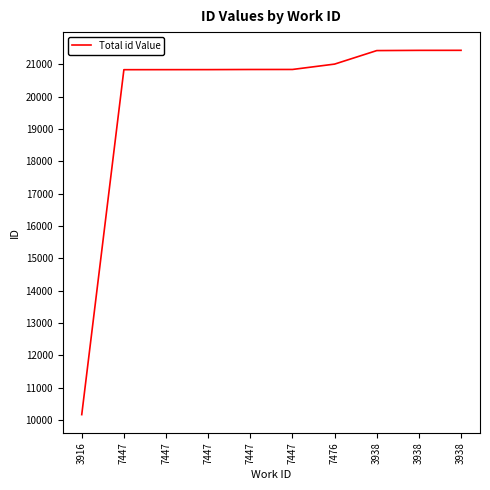

Reading left to right, extract all data points from this chart.

3916=10167	7447=20837	7447=20838	7447=20839	7447=20843	7447=20844	7476=21010	3938=21428	3938=21435	3938=21436